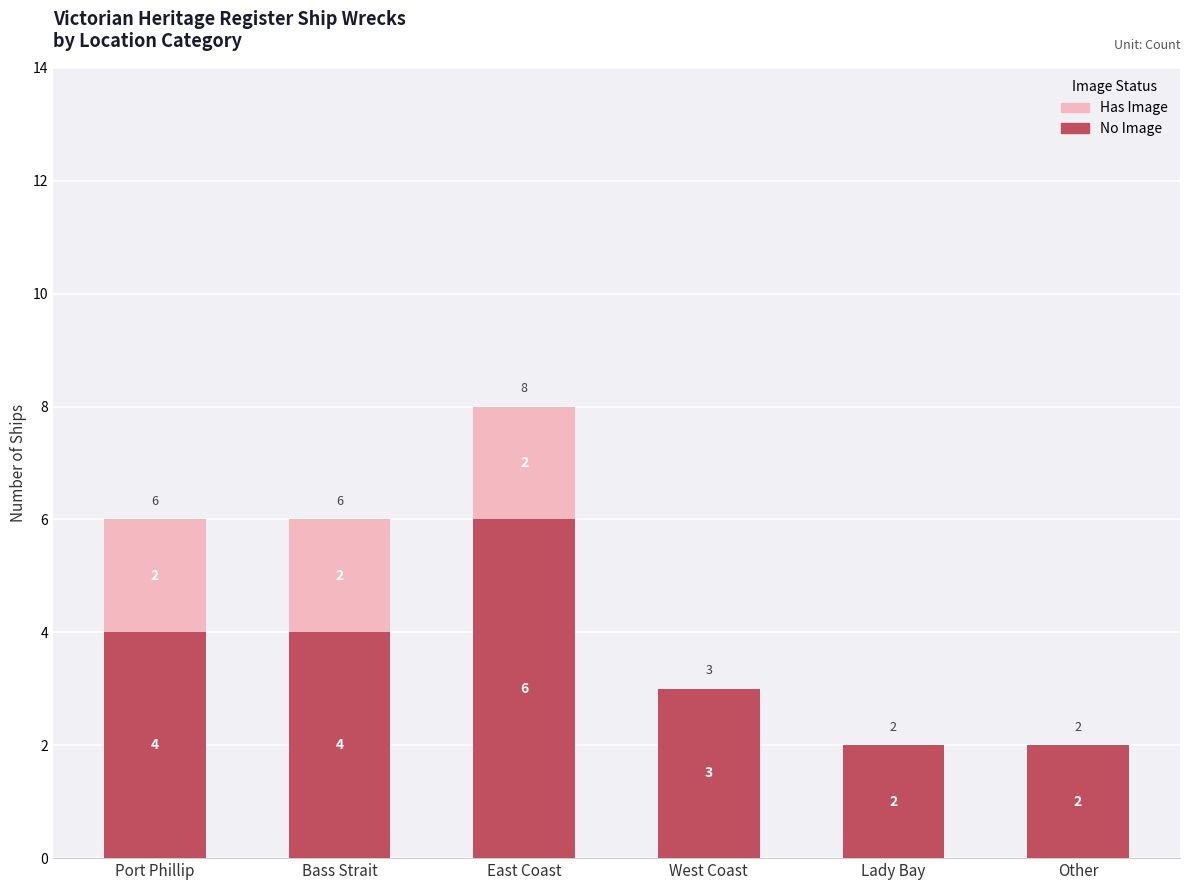

Does the chart contain stacked bars?

Yes